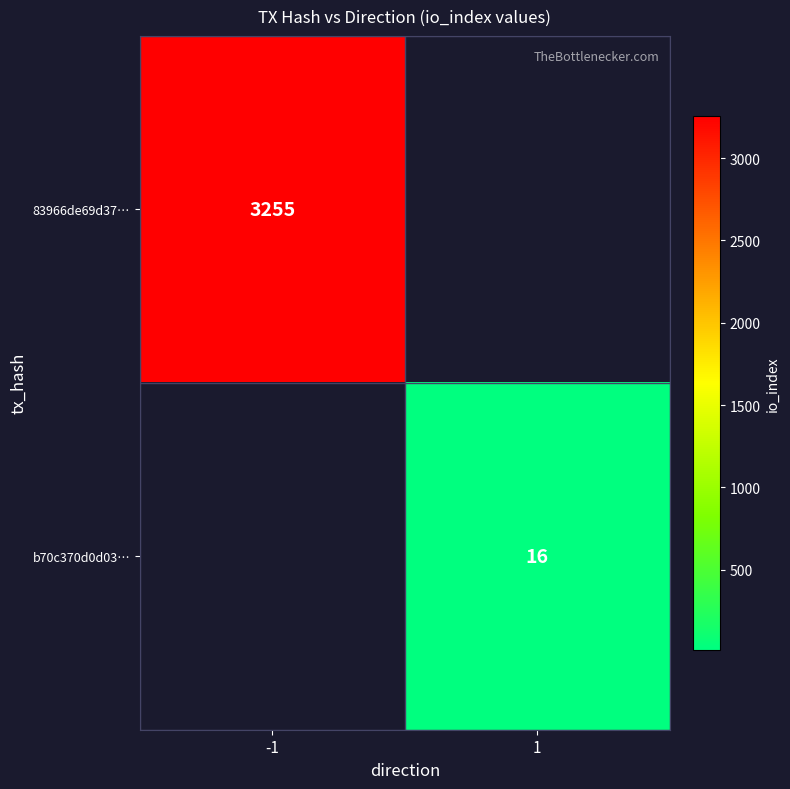

Is the value of 83966de69d37… at -1 greater than the value of b70c370d0d03… at 1?

Yes